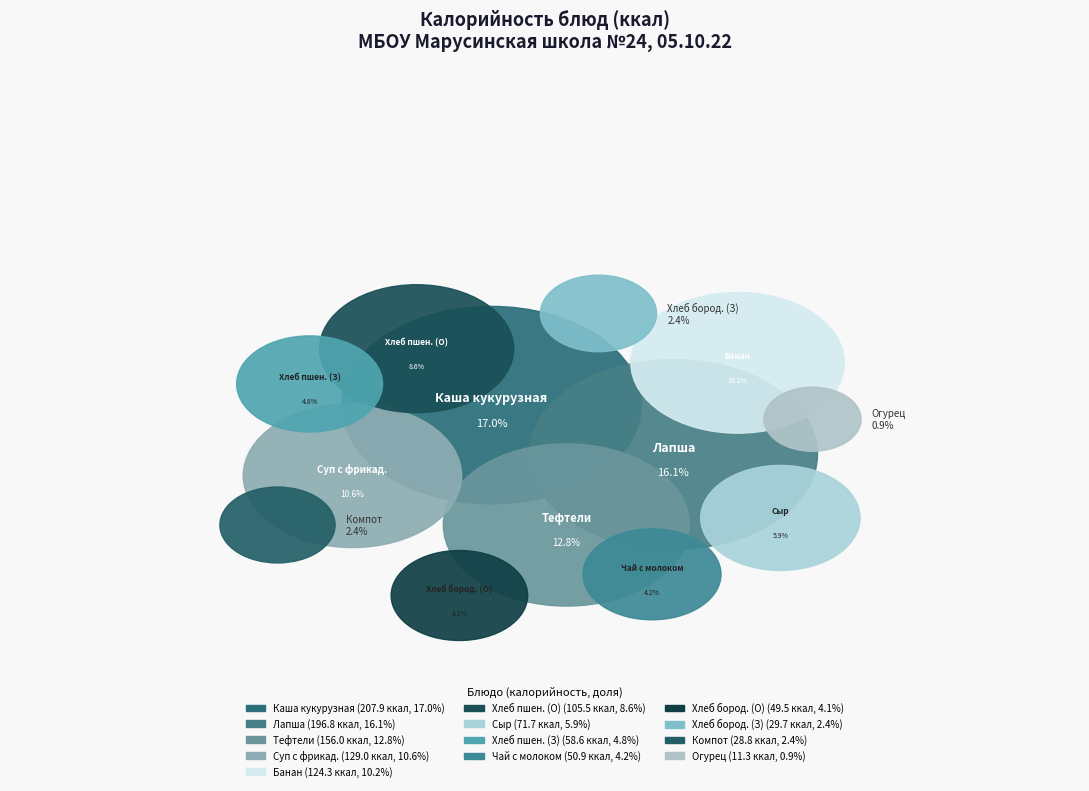

To the nearest percent, what is the average slice percentage?

8%